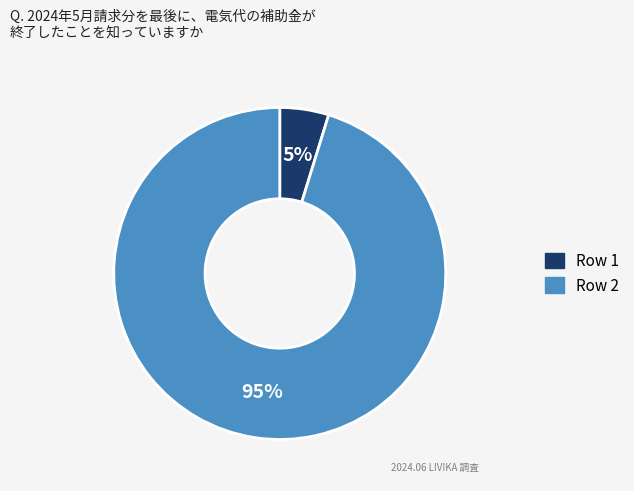

How many slices are in this pie chart?

2